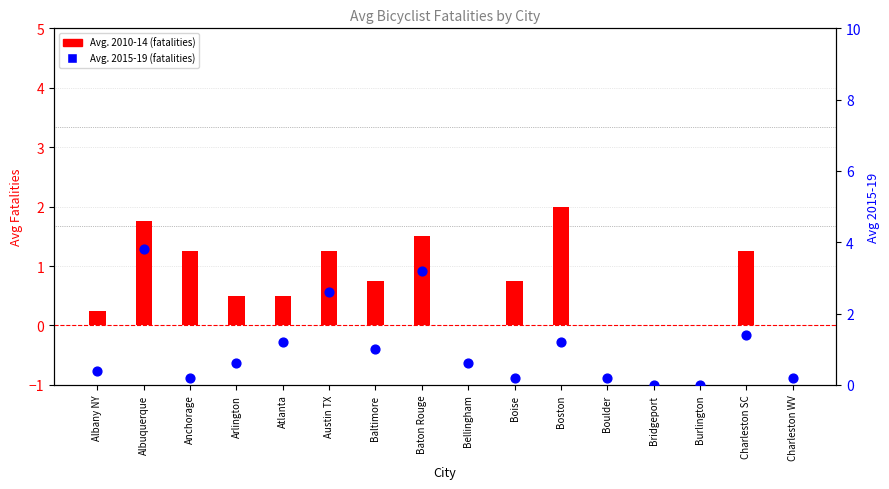

At how many categories does at least one series exceed 2?

3